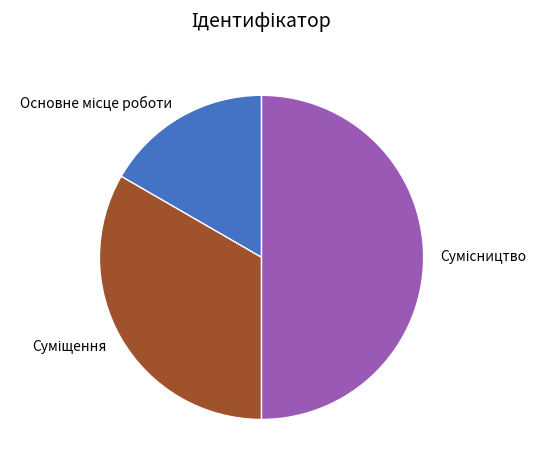

What percentage is the Основне місце роботи slice, to the nearest percent?

17%